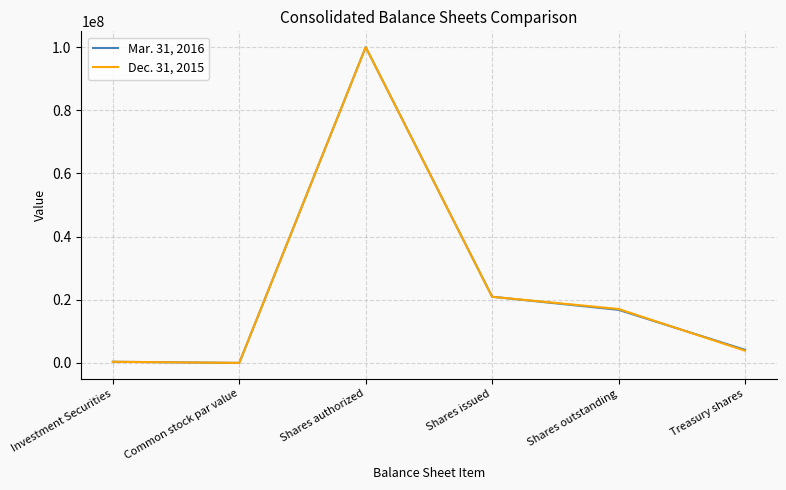

What is the difference between the Dec. 31, 2015 values at Common stock par value and Shares authorized?

99999999